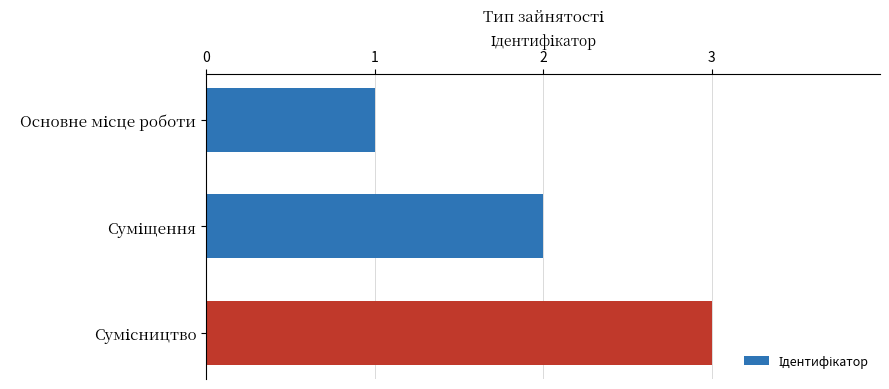

What is the greatest value displayed?

3